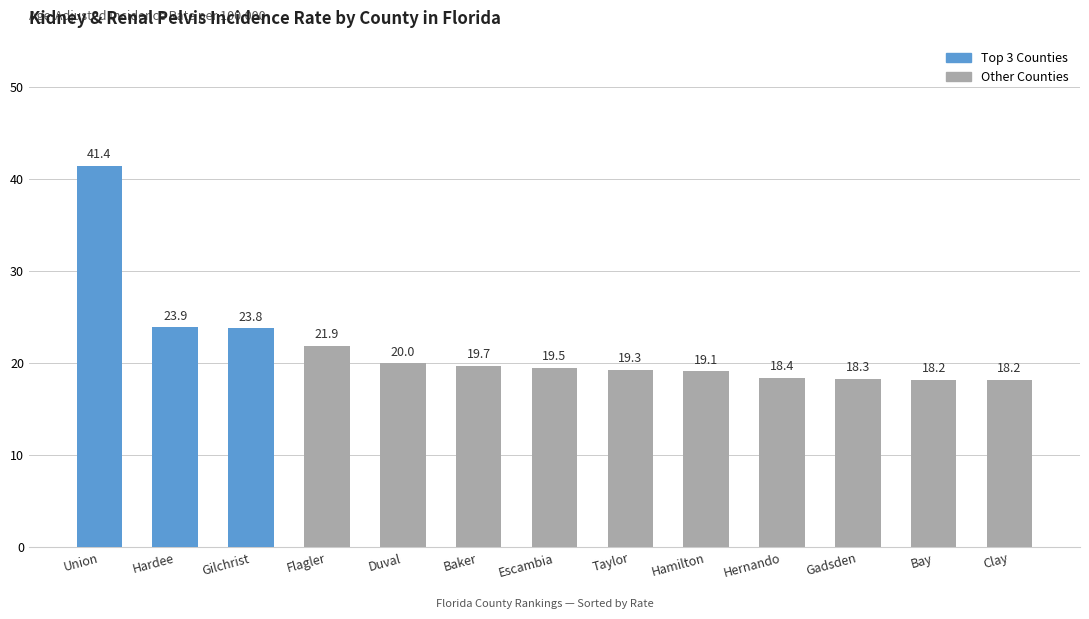

What is the difference between the maximum and second lowest values?

23.2